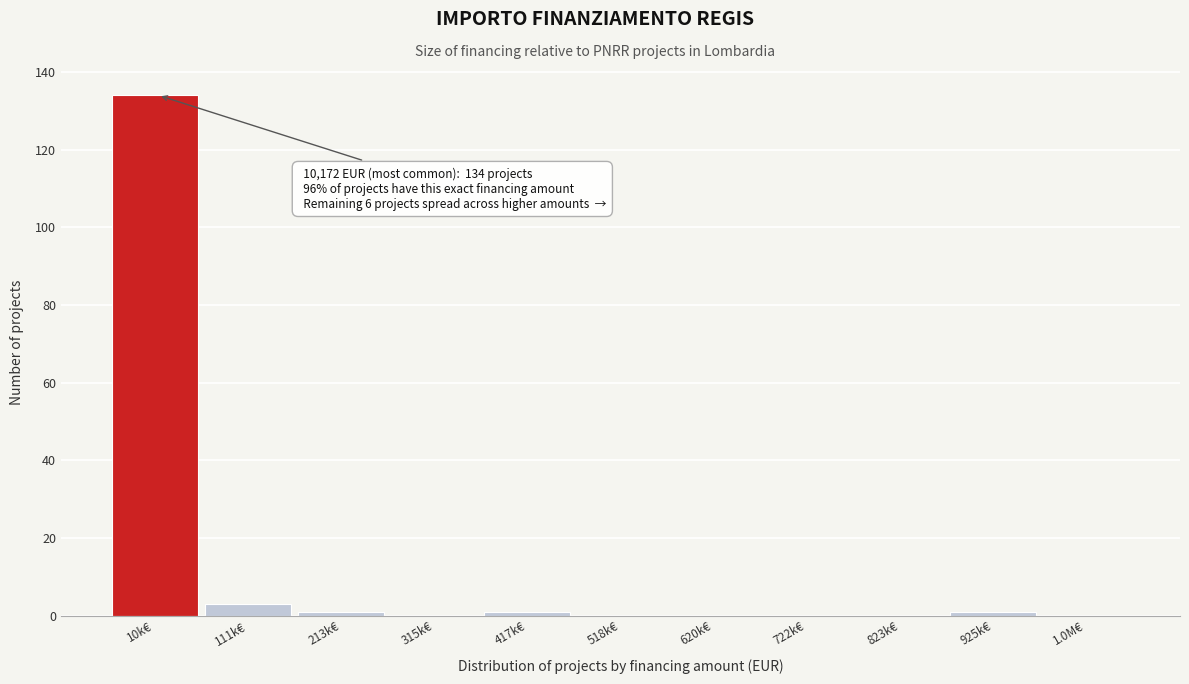

Reading left to right, extract all data points from this chart.

10k€=134	111k€=3	213k€=1	315k€=0	417k€=1	518k€=0	620k€=0	722k€=0	823k€=0	925k€=1	1.0M€=0